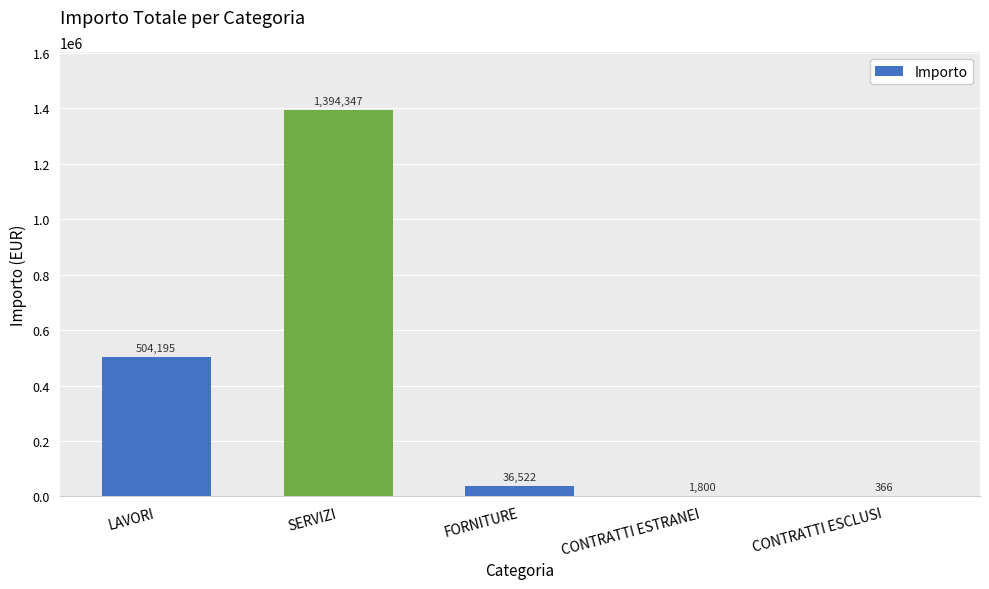

What is the maximum value shown in the chart?

1394346.5